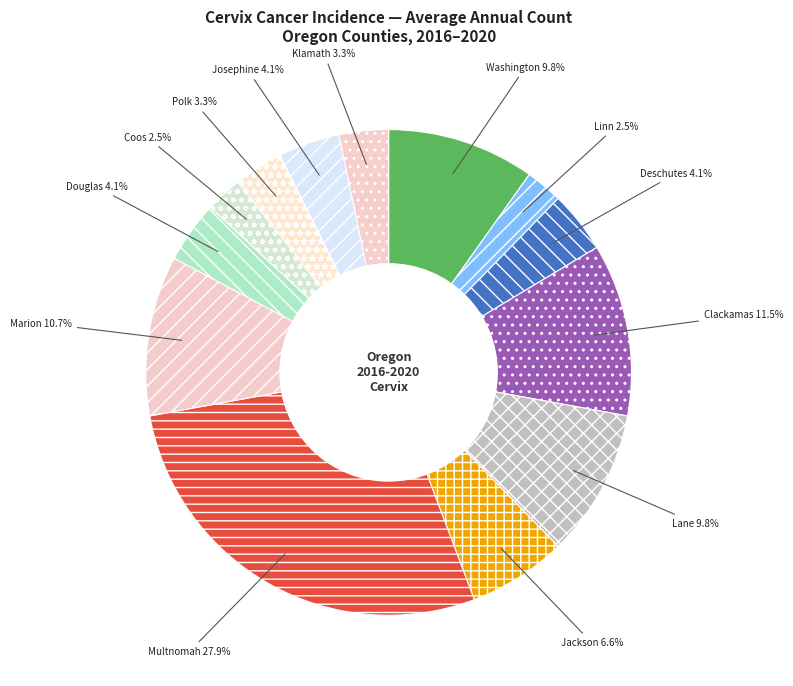

Which category has the smallest portion of the pie?

Linn County